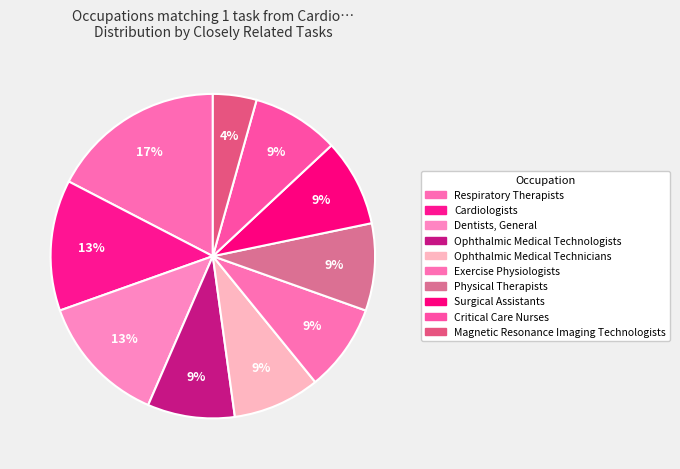

How many segments does this pie chart have?

10